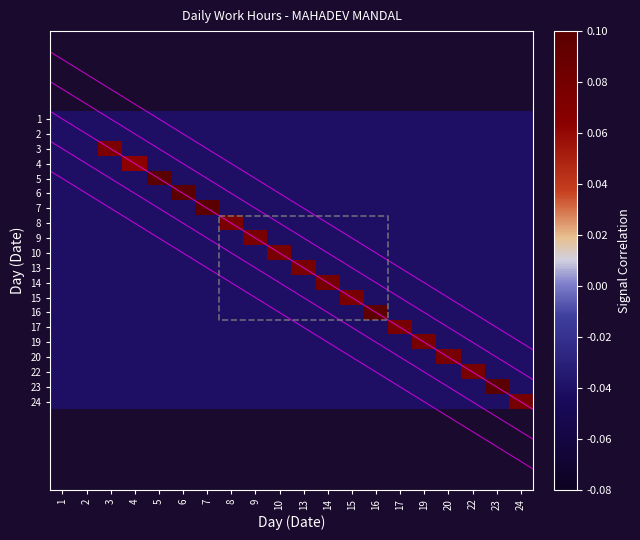

How many categories are shown in the chart?

20